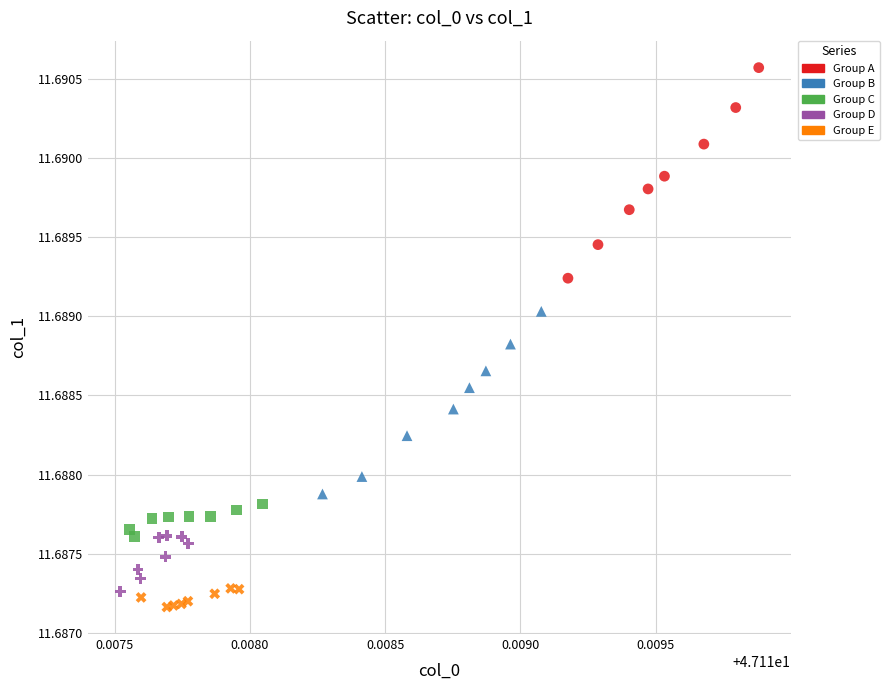

Which series has the largest Y range (max minus min)?

Group A